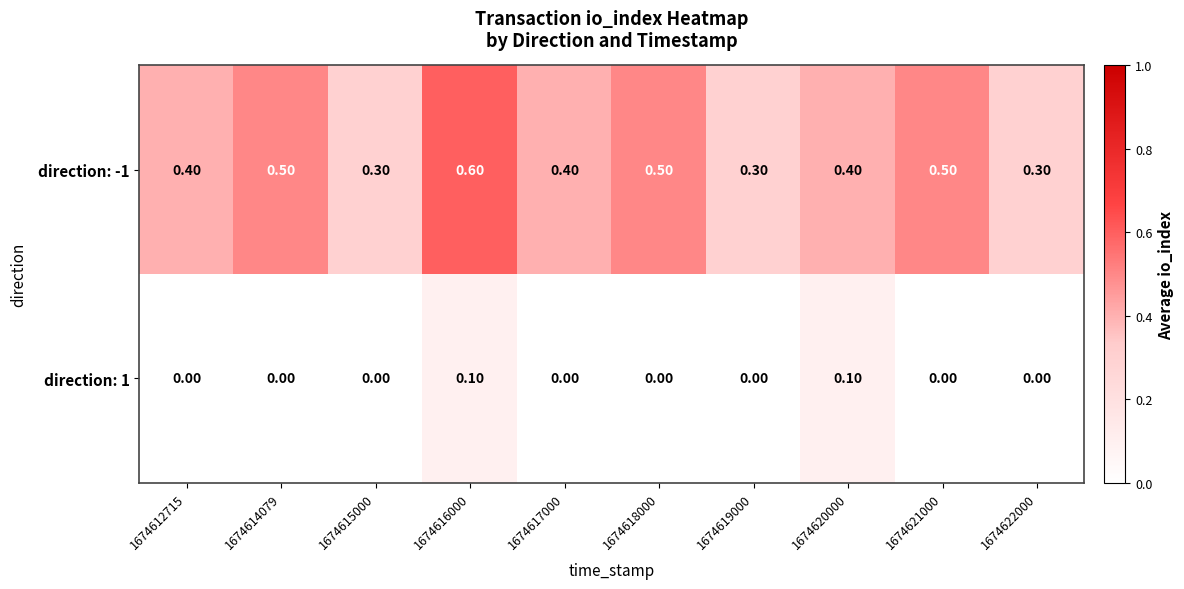

What is the difference between the highest and lowest values at 1674615000?

0.3